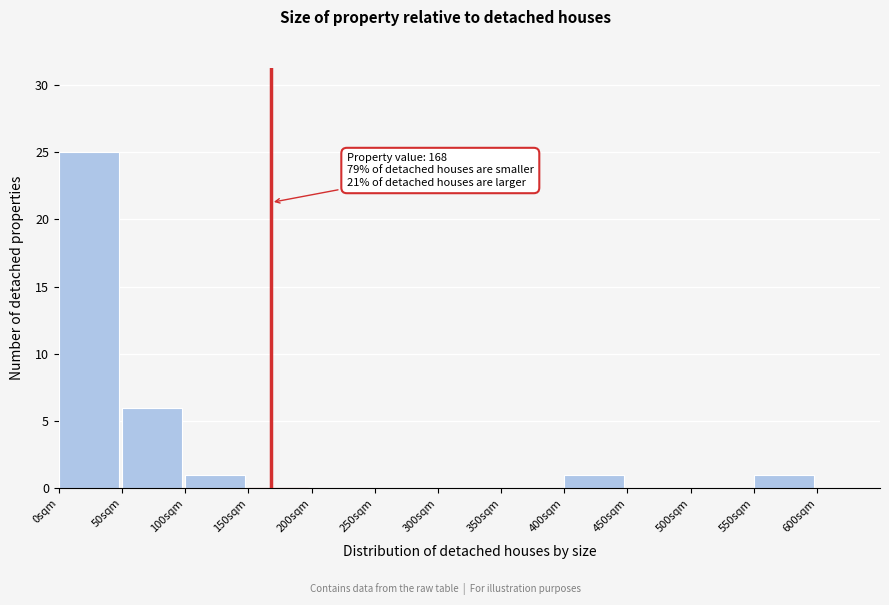

Which range on the x-axis has the tallest bar?

0 to 50